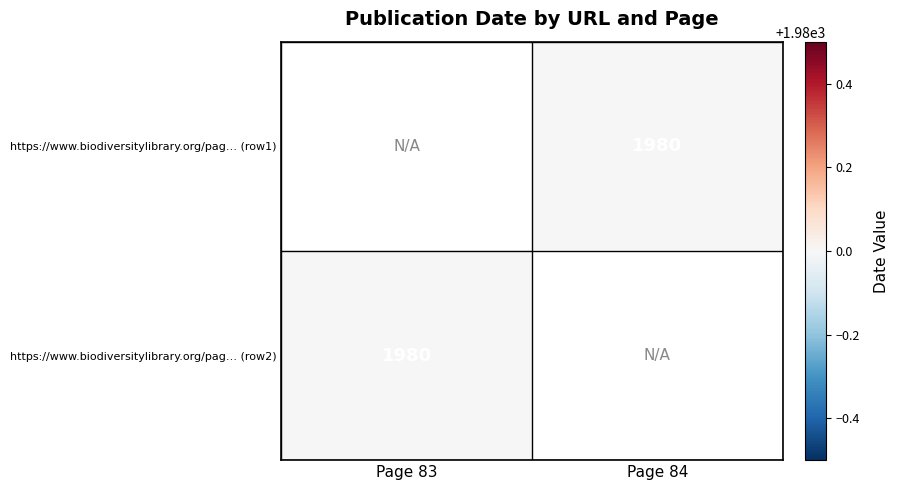

The value of https://www.biodiversitylibrary.org/pag… (row2) at Page 83 is 1142.3. True or false?

False